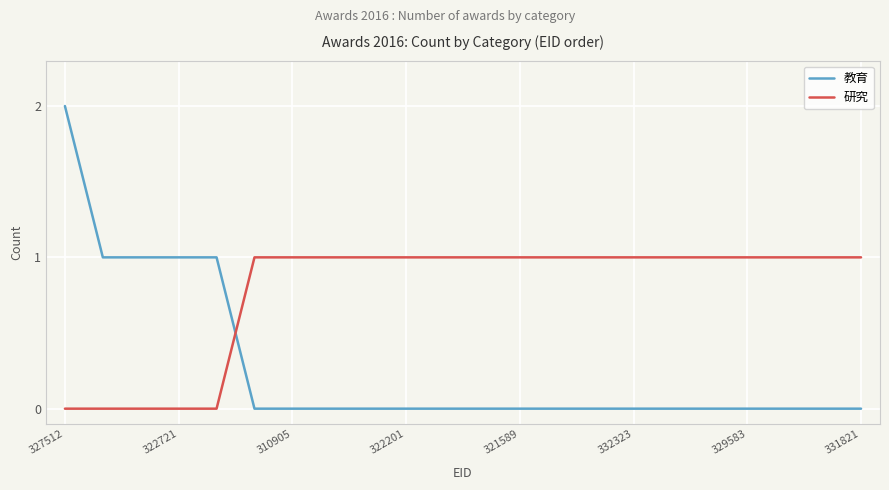

Reading left to right, transcribe all the data shown in this chart.

教育: 2	1	1	1	1	0	0	0	0	0	0	0	0	0	0	0	0	0	0	0	0	0
研究: 0	0	0	0	0	1	1	1	1	1	1	1	1	1	1	1	1	1	1	1	1	1